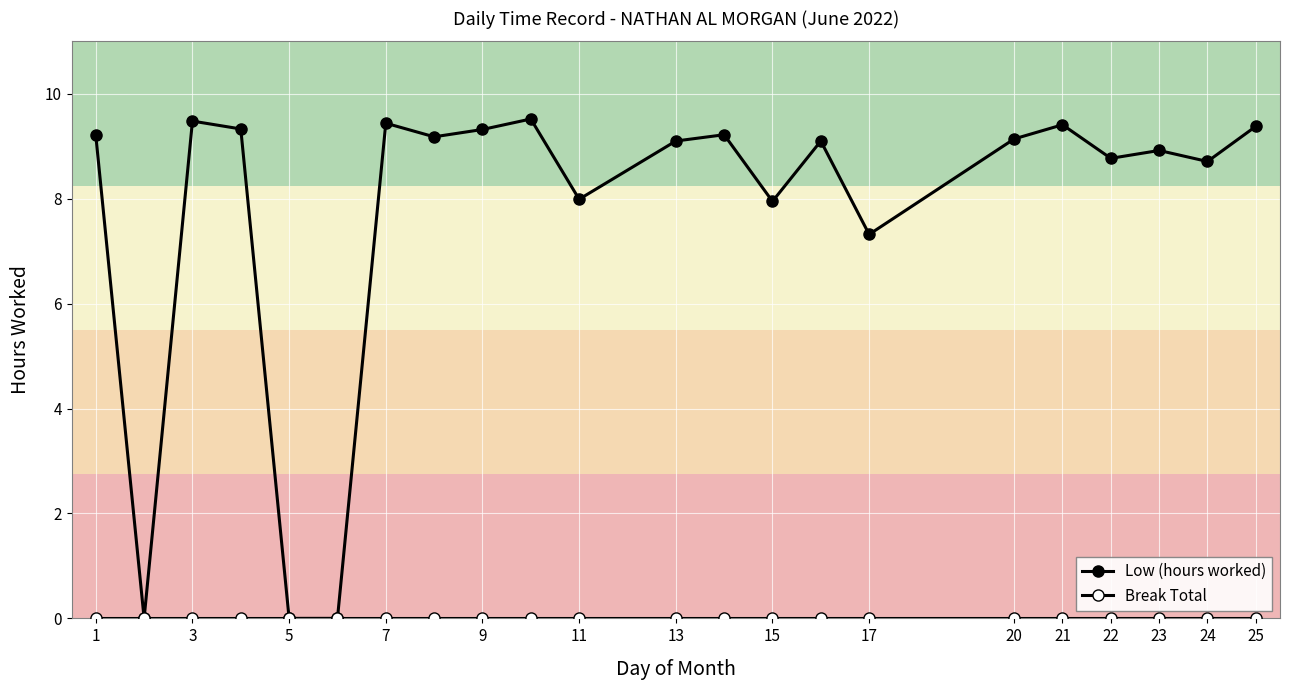

Which series has the largest total across all categories?

Low (hours worked)